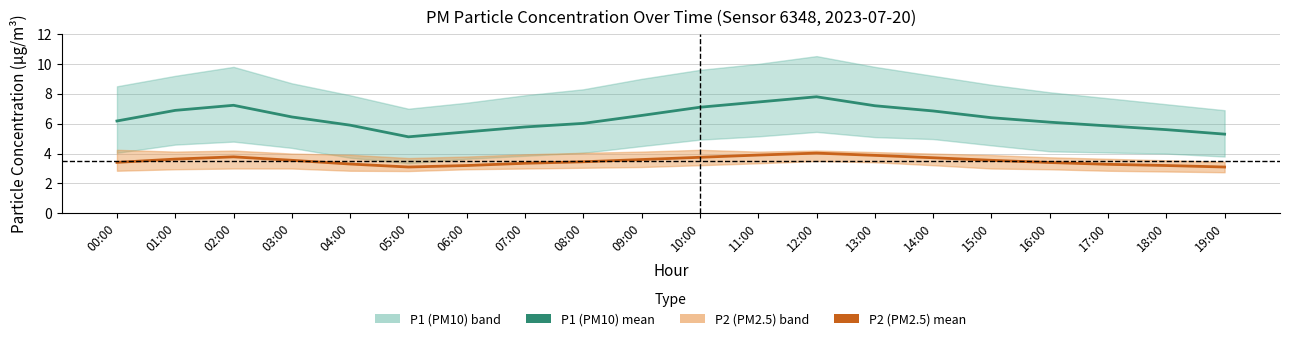

How many interior local peaks does the P1 (PM10) mean series have?

2